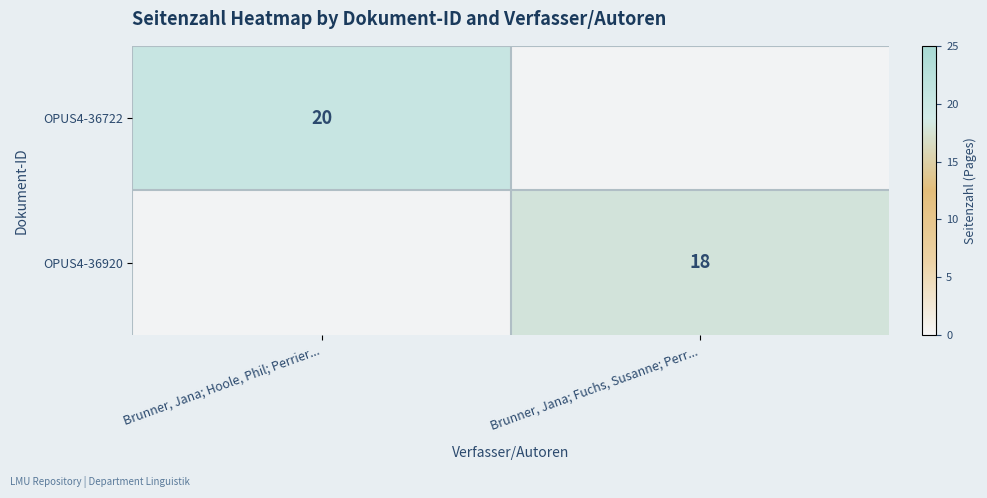

Is the value of OPUS4-36722 at Brunner, Jana; Hoole, Phil; Perrier... greater than the value of OPUS4-36920 at Brunner, Jana; Fuchs, Susanne; Perr...?

Yes